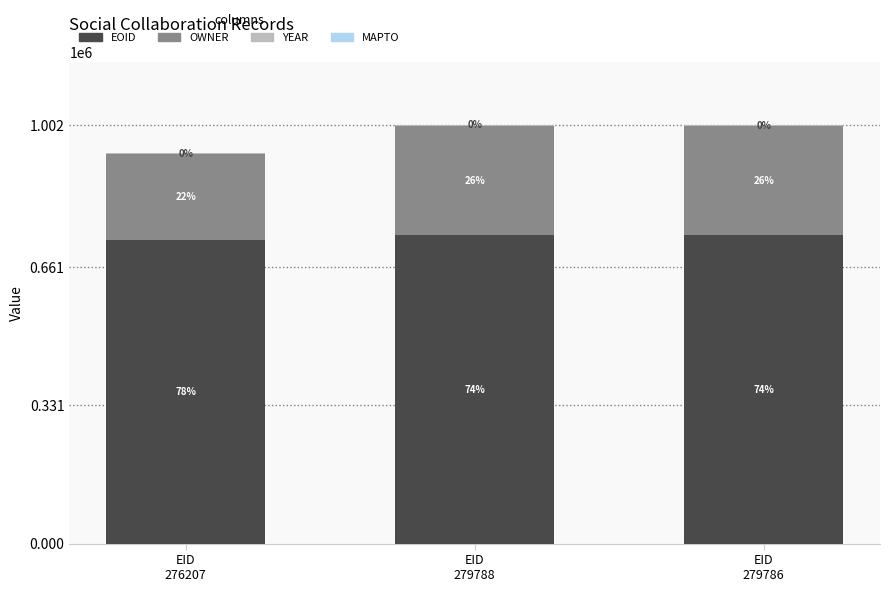

Are the bars grouped side by side (vs. stacked)?

No